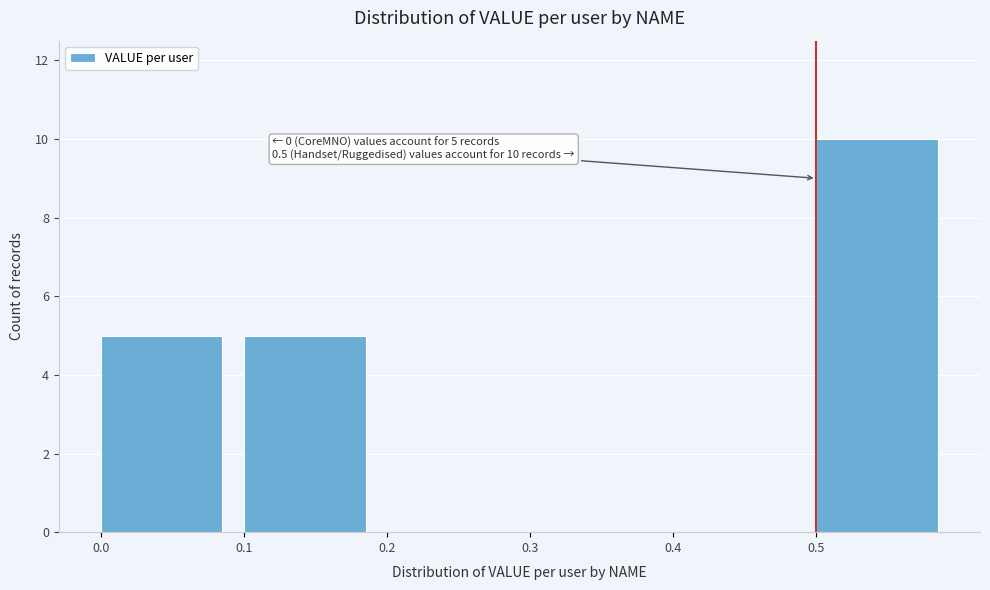

Over which range of the x-axis is the bar tallest?

0.5 to 0.6